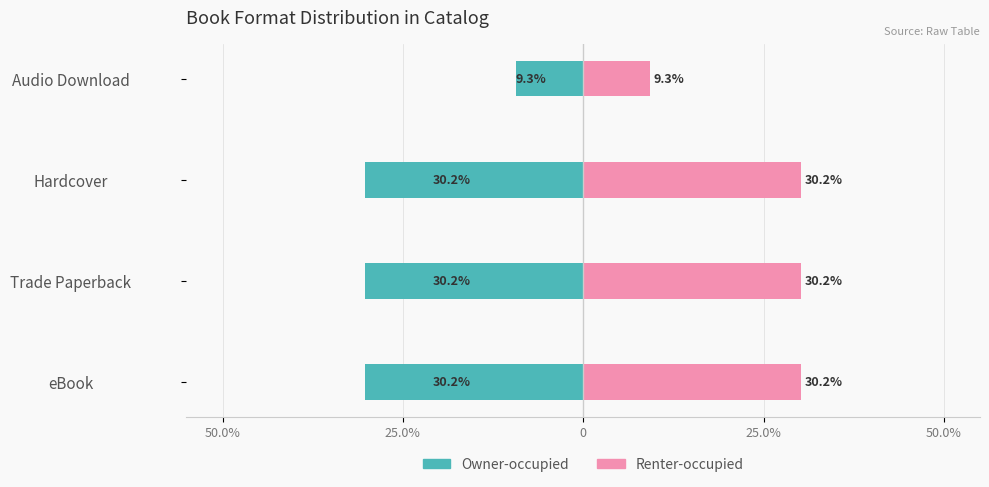

How many groups of bars are there?

4